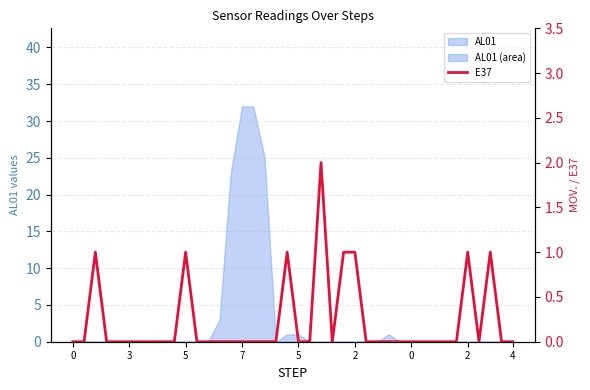

The chart shows a value of 0 at 28. True or false?

True